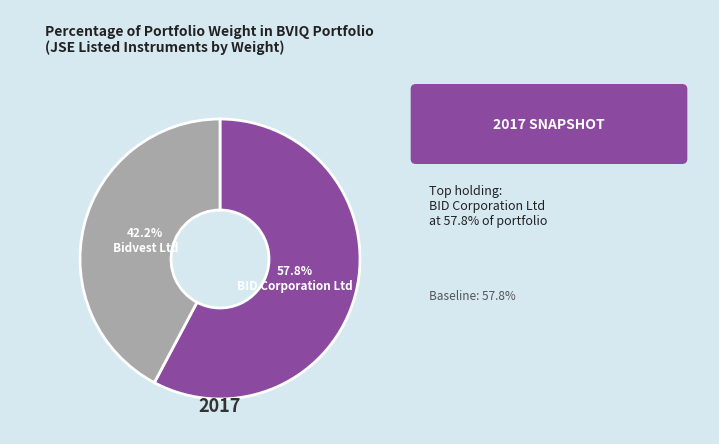

To the nearest percent, what is the difference between the largest and smallest slice percentages?

16%